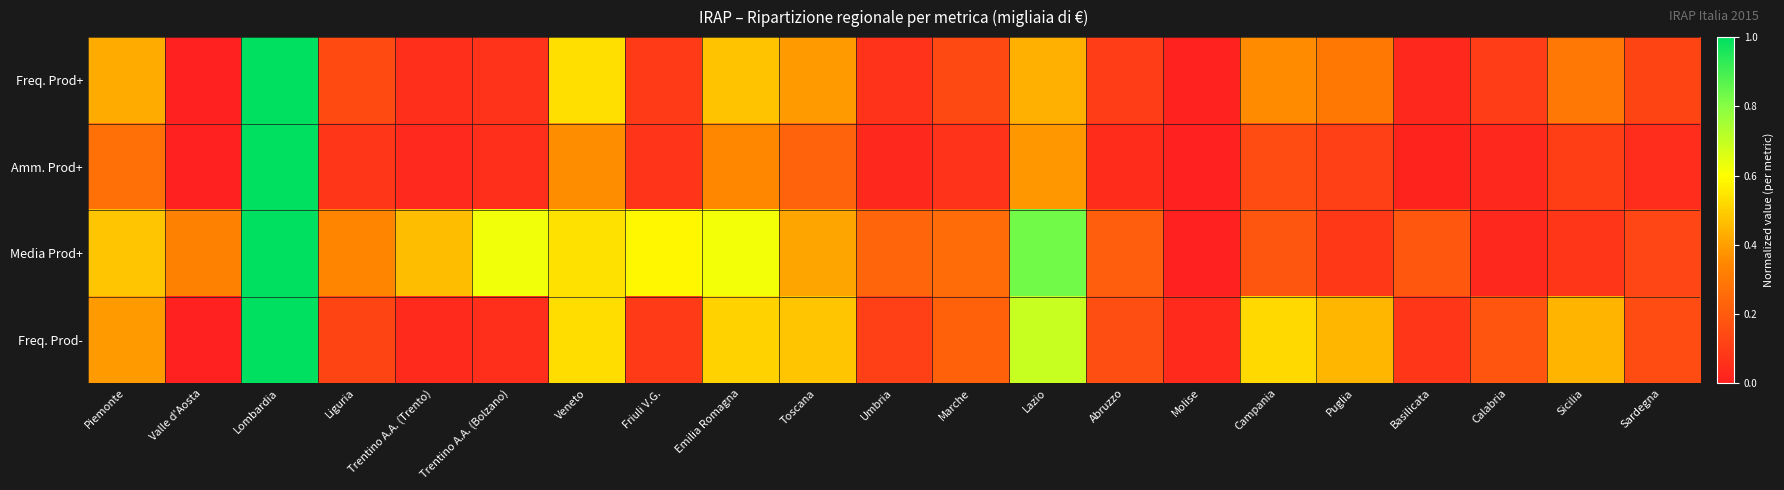

Rank the series at Toscana from lowest to highest value.

Amm. Prod+, Freq. Prod+, Media Prod+, Freq. Prod-